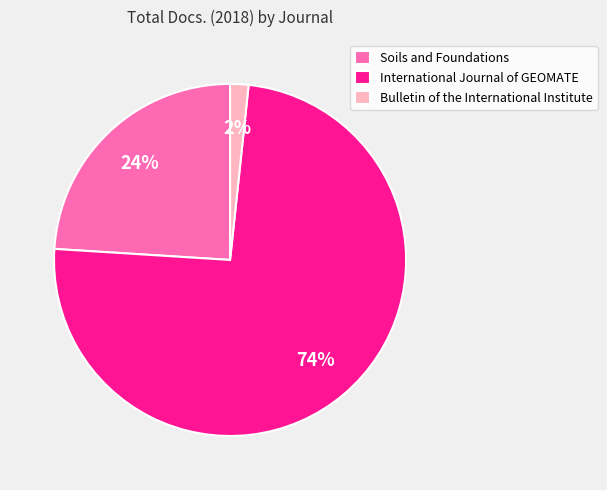

To the nearest percent, what is the combined percentage of International Journal of GEOMATE and Bulletin of the International Institute?

76%